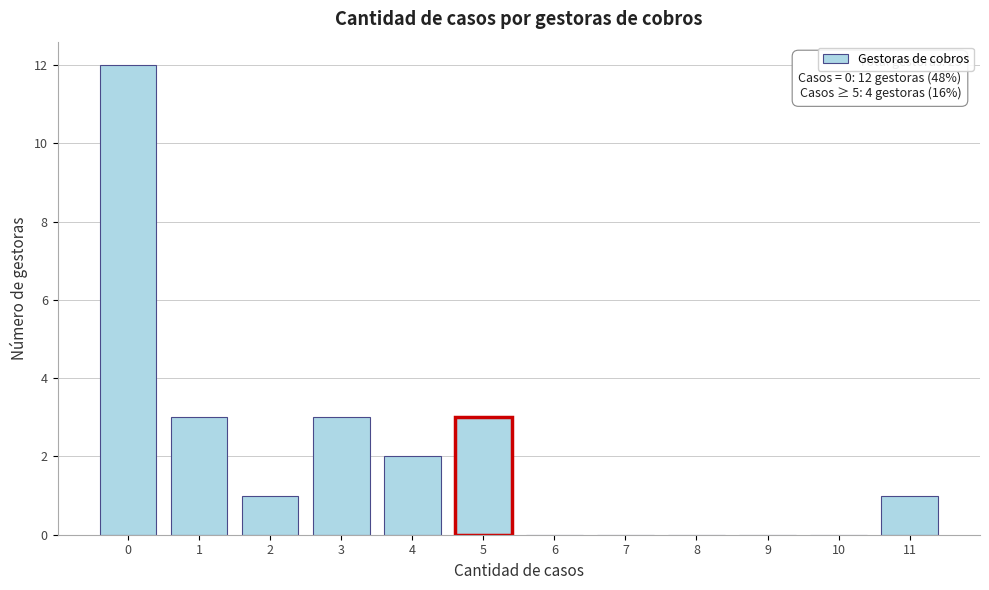

Reading left to right, list all the values displayed in this chart.

0=12	1=3	2=1	3=3	4=2	5=3	6=0	7=0	8=0	9=0	10=0	11=1